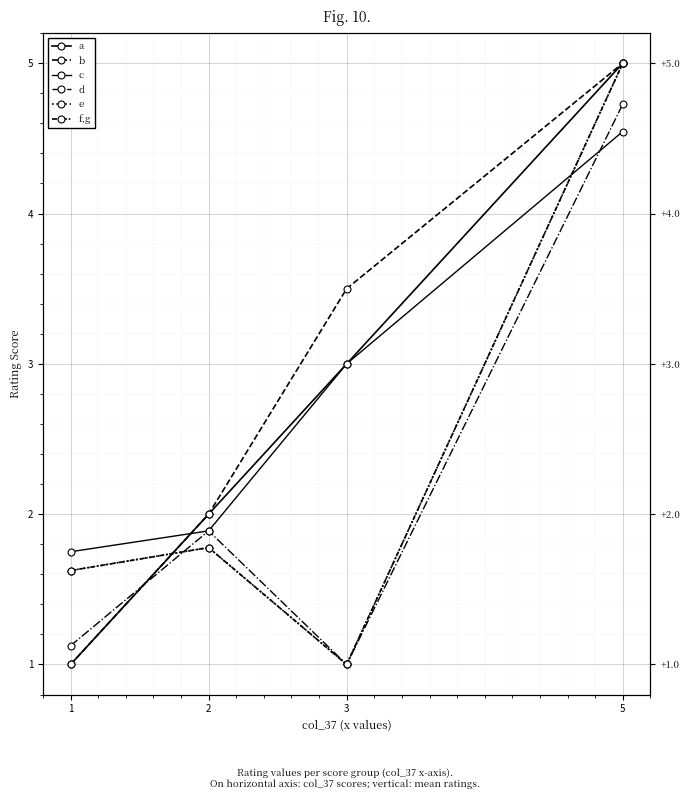

Count the b values in the range 2 to 5.

3